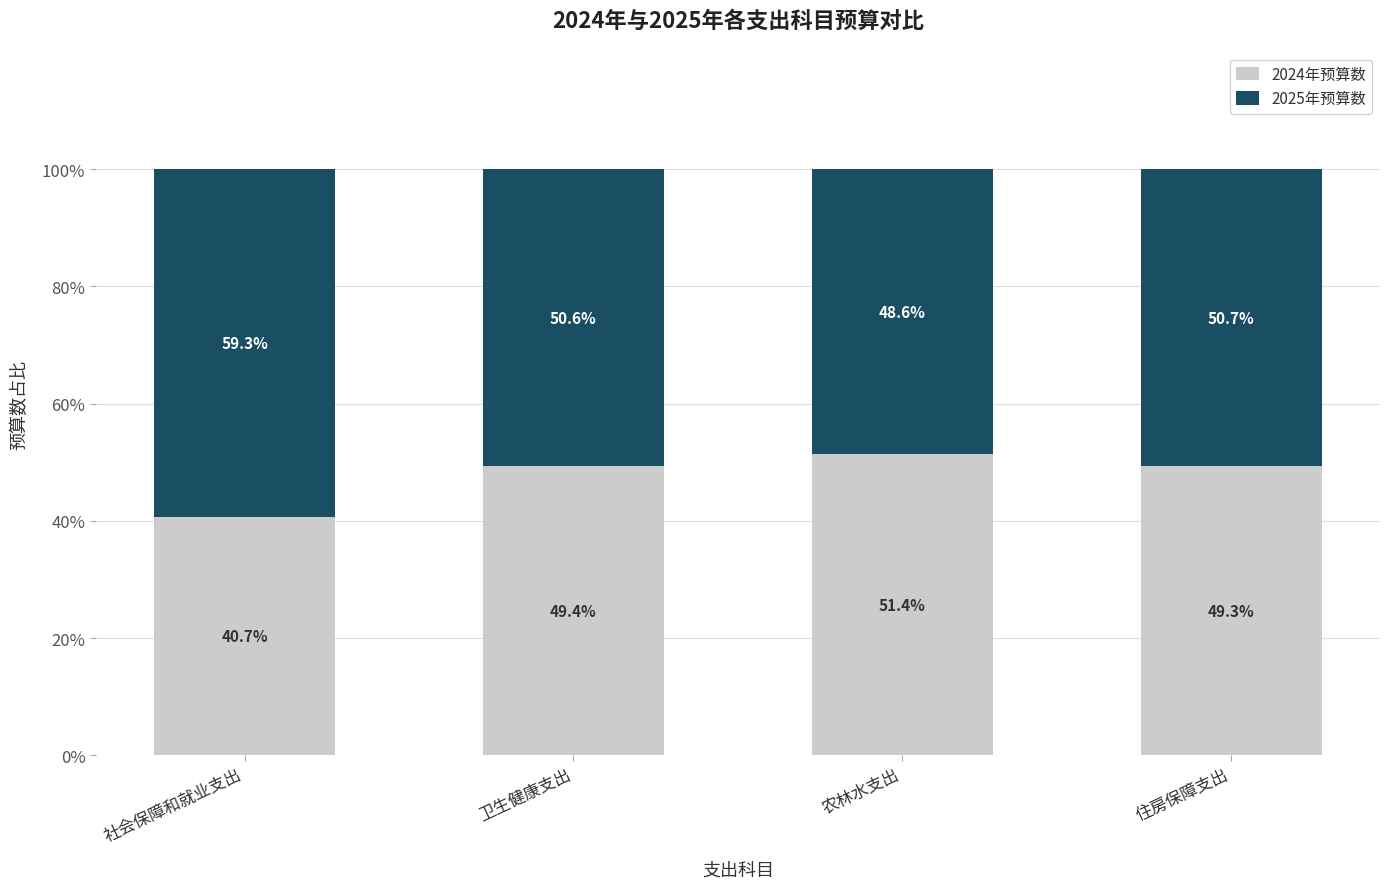

Reading left to right, list the values for the 2024年预算数 series.

40.7	49.4	51.4	49.3